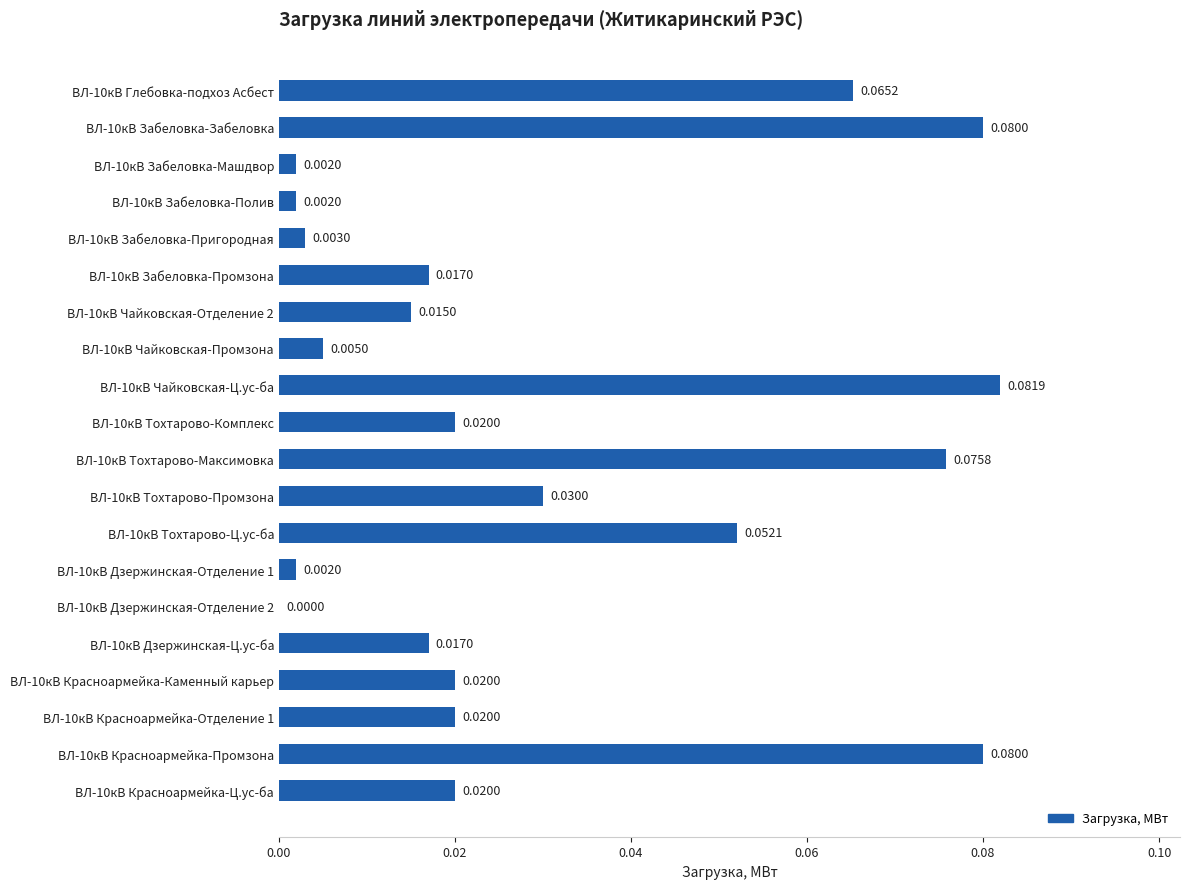

Between ВЛ-10кВ Тохтарово-Комплекс and ВЛ-10кВ Чайковская-Ц.ус-ба, which is larger?

ВЛ-10кВ Чайковская-Ц.ус-ба